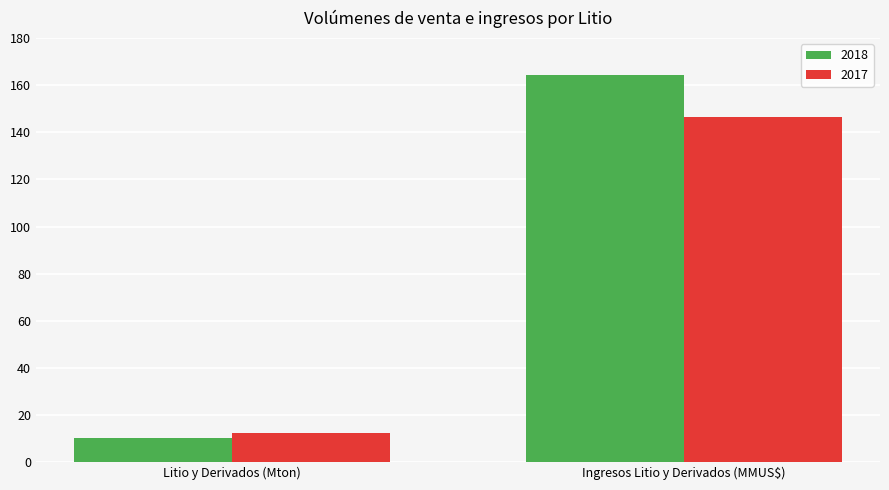

What is the maximum value shown in the chart?

164.2